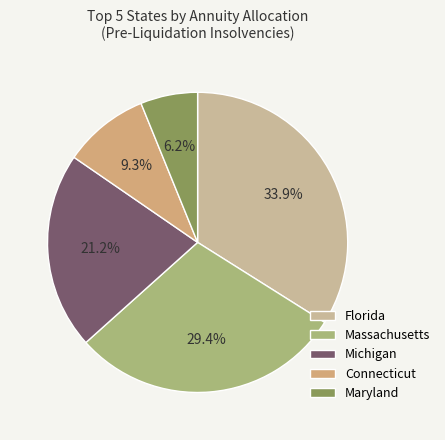

The Michigan slice represents 35% of the pie. True or false?

False